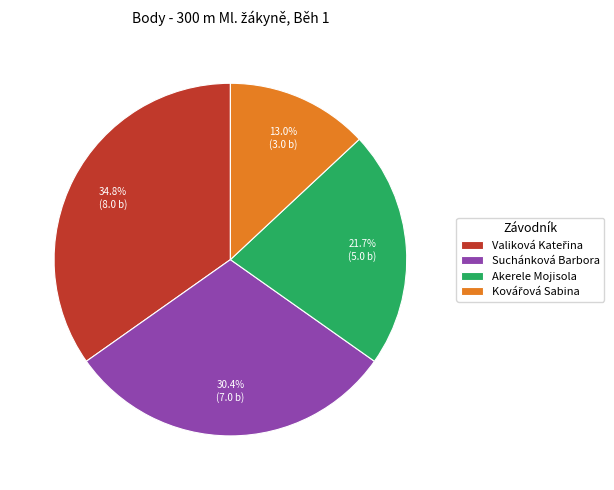

What portion of the pie excludes Suchánková Barbora?

69.6%